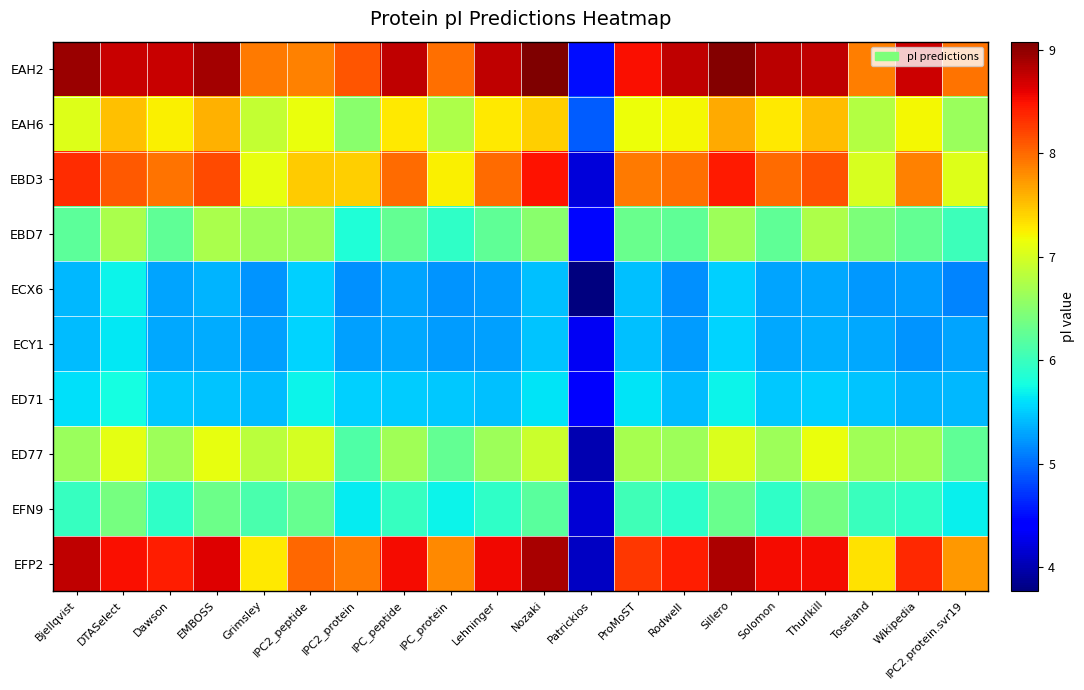

How many distinct data groups are displayed?

10